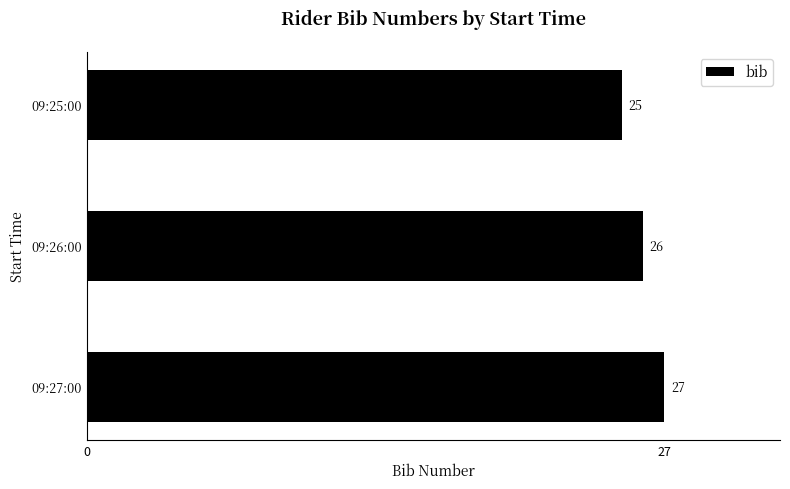

What is the smallest value displayed?

25